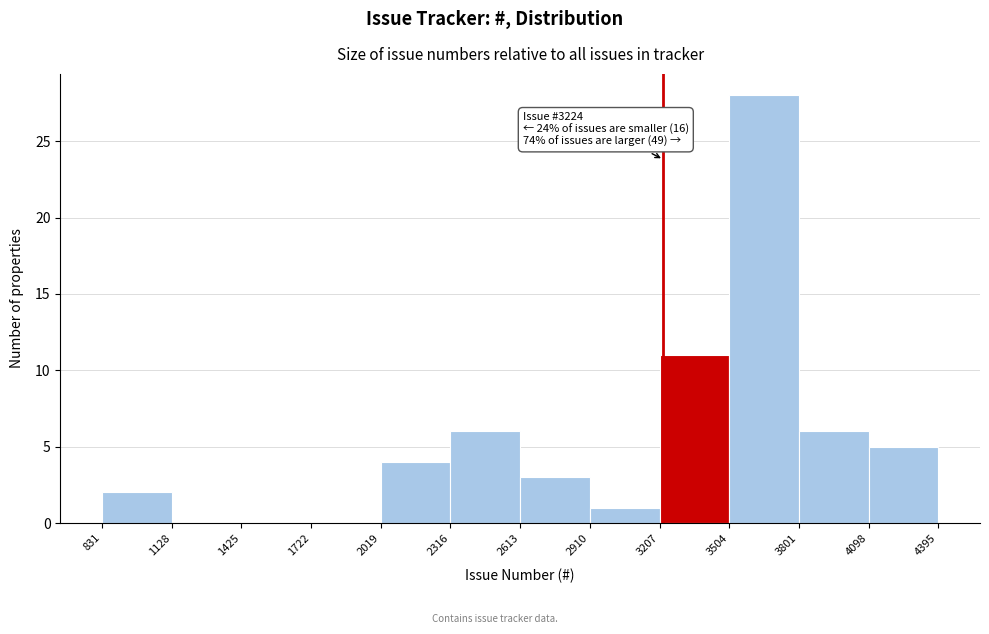

Which range on the x-axis has the tallest bar?

3504 to 3801